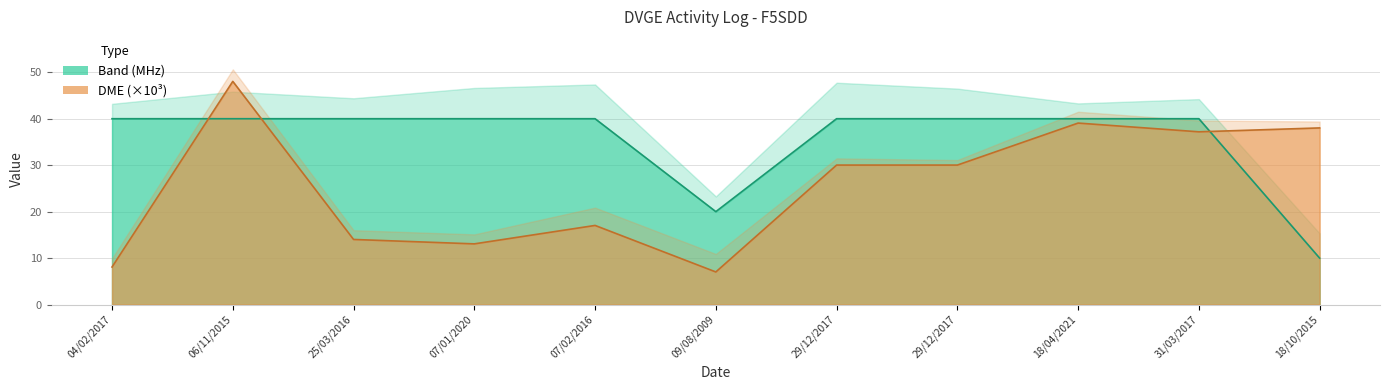

Reading left to right, transcribe all the data shown in this chart.

Band (MHz): 40.0	40.0	40.0	40.0	40.0	20.0	40.0	40.0	40.0	40.0	10.0
DME: 8.1	48.0	14.0	13.1	17.0	7.0	30.0	30.0	39.1	37.2	38.0